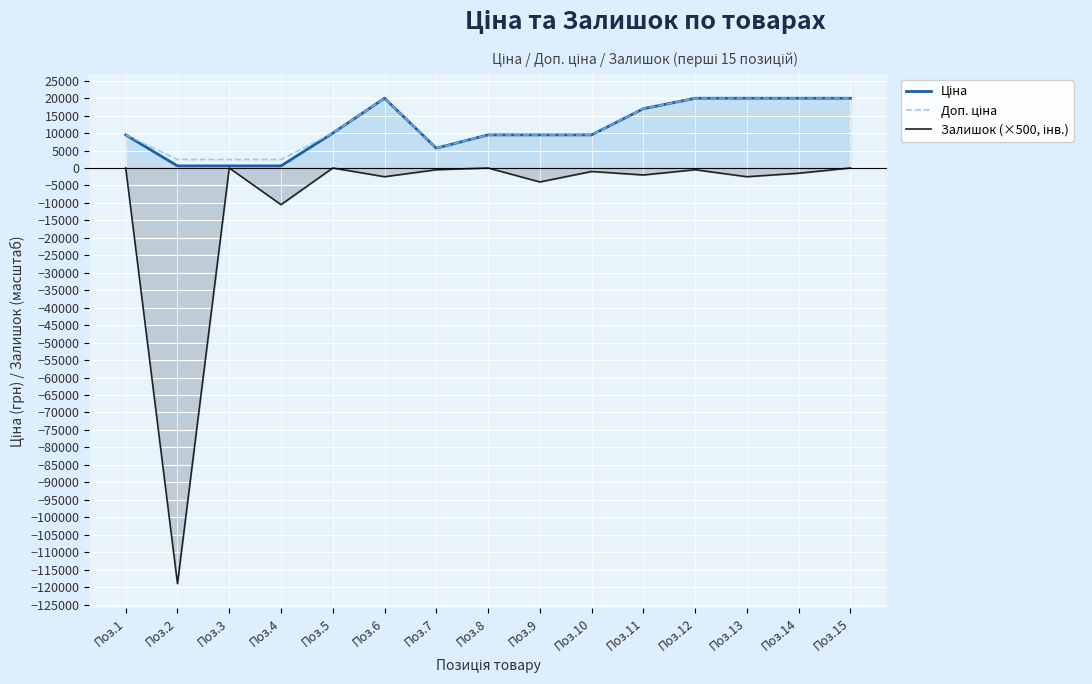

List the labels in order of Залишок (×500, інв.) value, smallest first.

Поз.2, Поз.4, Поз.9, Поз.6, Поз.13, Поз.11, Поз.14, Поз.10, Поз.7, Поз.12, Поз.1, Поз.3, Поз.5, Поз.8, Поз.15